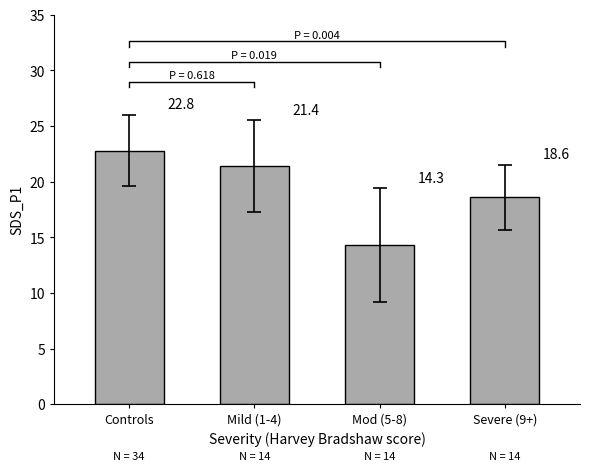

What is the greatest value displayed?

22.8